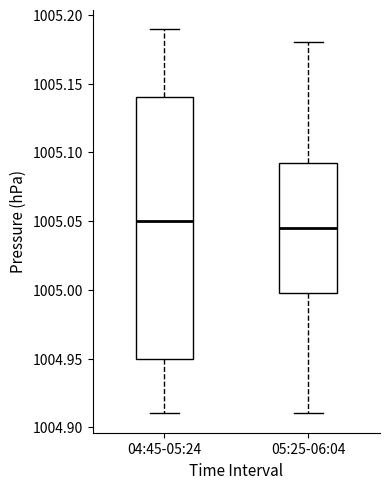

Reading left to right, read every box against the y-axis: the position of its median line, the range the box covers, and the ends of its whiskers. The values are not printed on the chart, so give them approximately, as read against the axis.

04:45-05:24: median 1005.050, box 1004.950 to 1005.140, whiskers 1004.910 to 1005.190
05:25-06:04: median 1005.045, box 1005.000 to 1005.095, whiskers 1004.910 to 1005.180